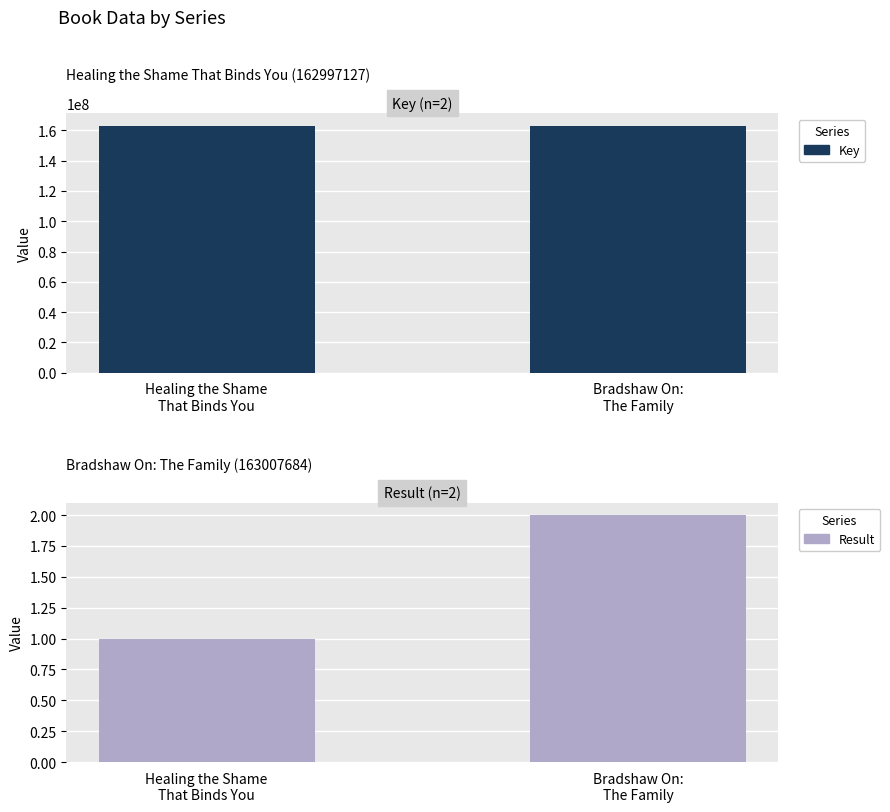

How many groups of bars are there?

2